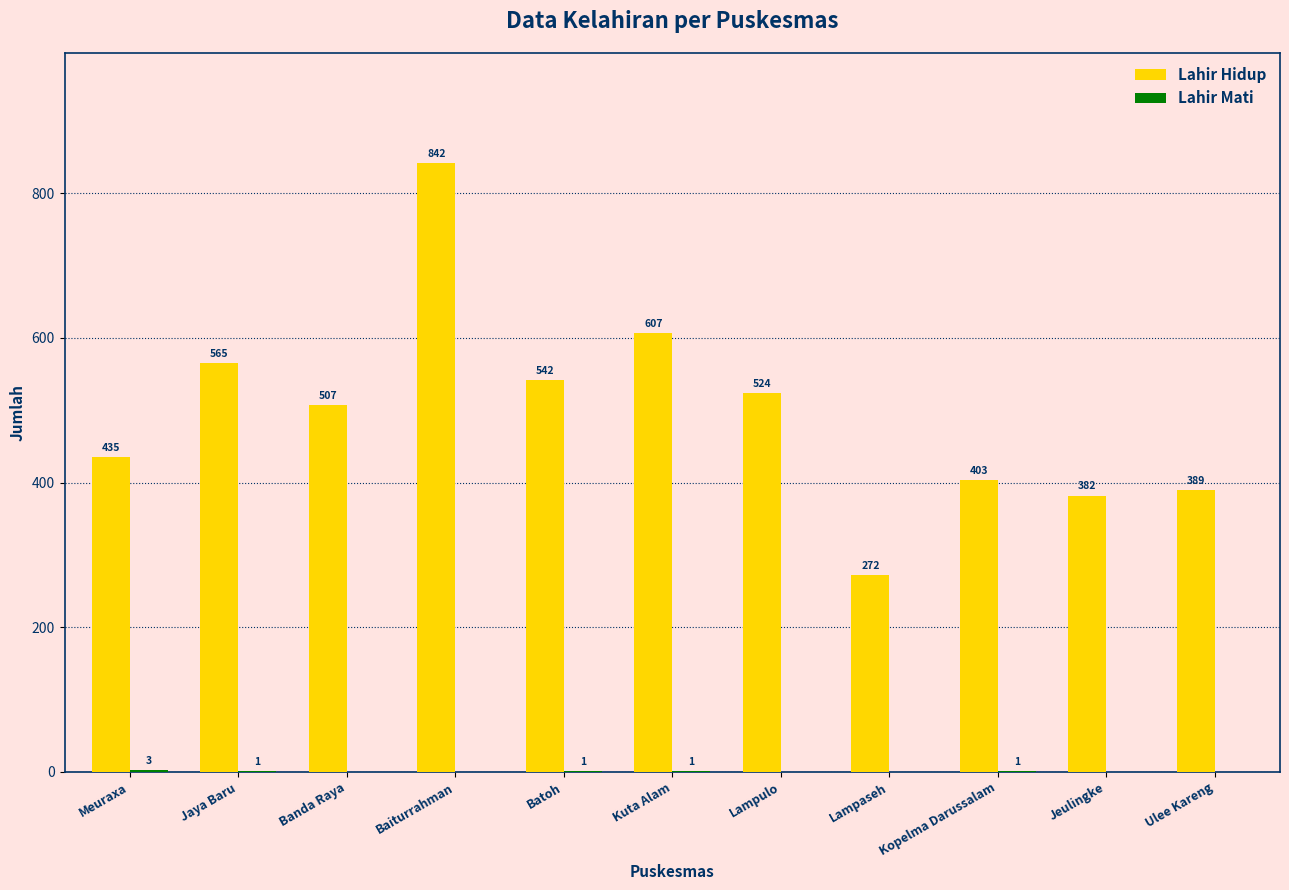

How many categories are shown in the chart?

11